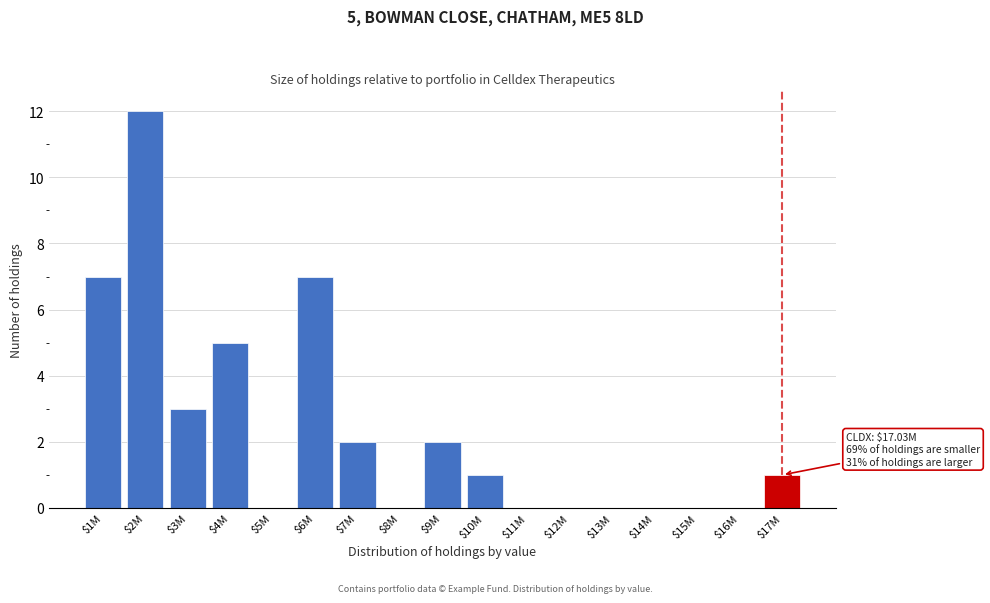

At which category does the chart reach its peak across all series?

$2M